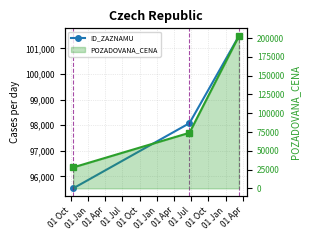

Which series has the largest range (max minus min)?

POZADOVANA_CENA